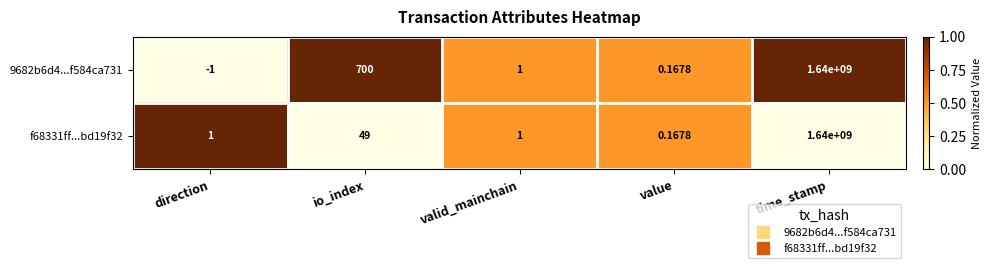

At which label is 9682b6d4...f584ca731 closest to 819999999?

io_index